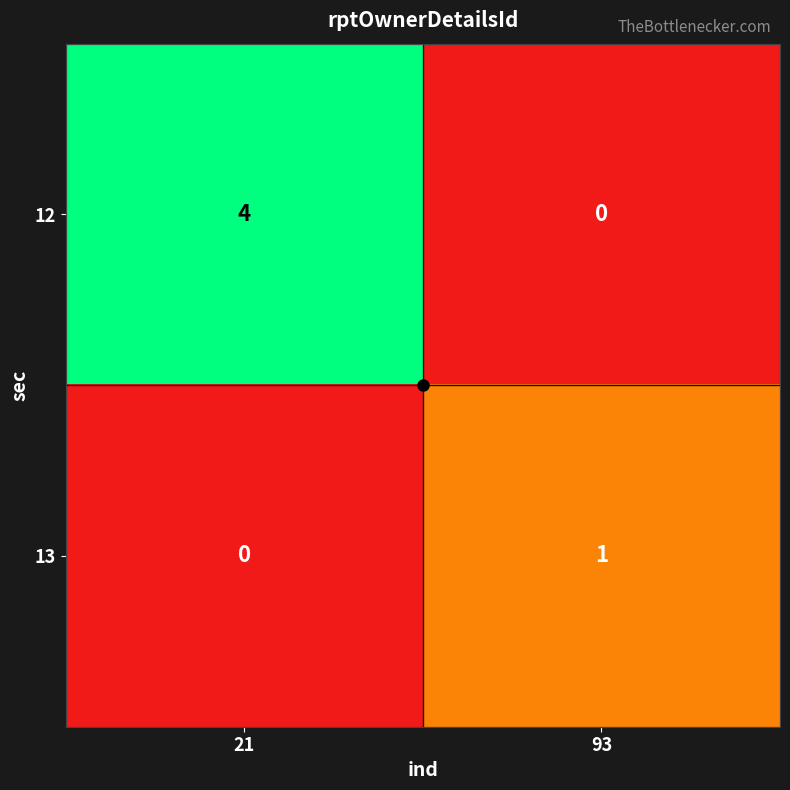

At which label does 13 reach its minimum?

21